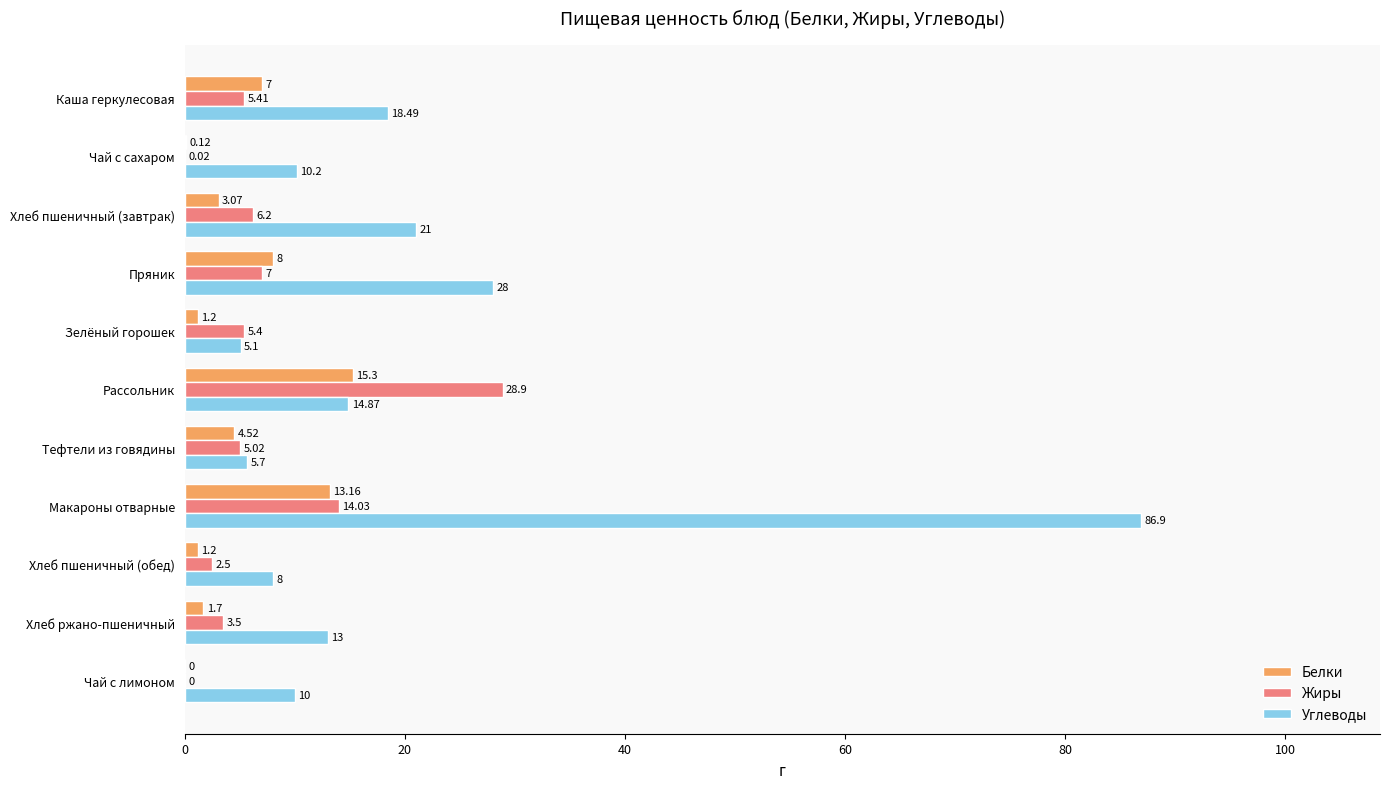

What is the sum of all Белки values?

55.3